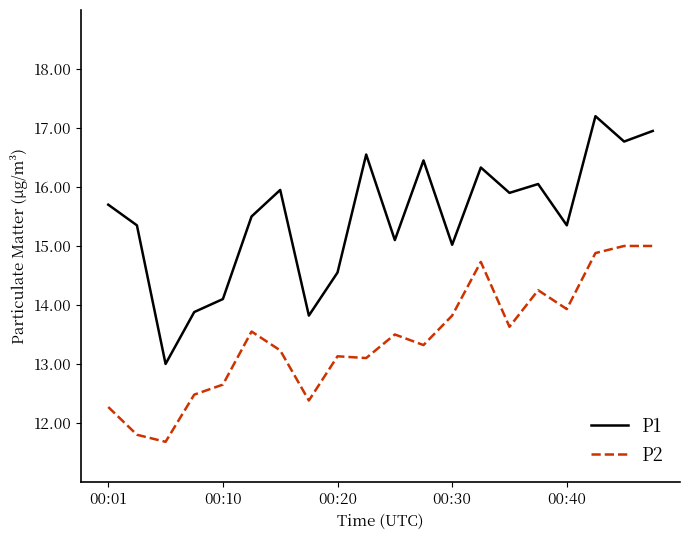

List the series in order of their peak value, lowest first.

P2, P1